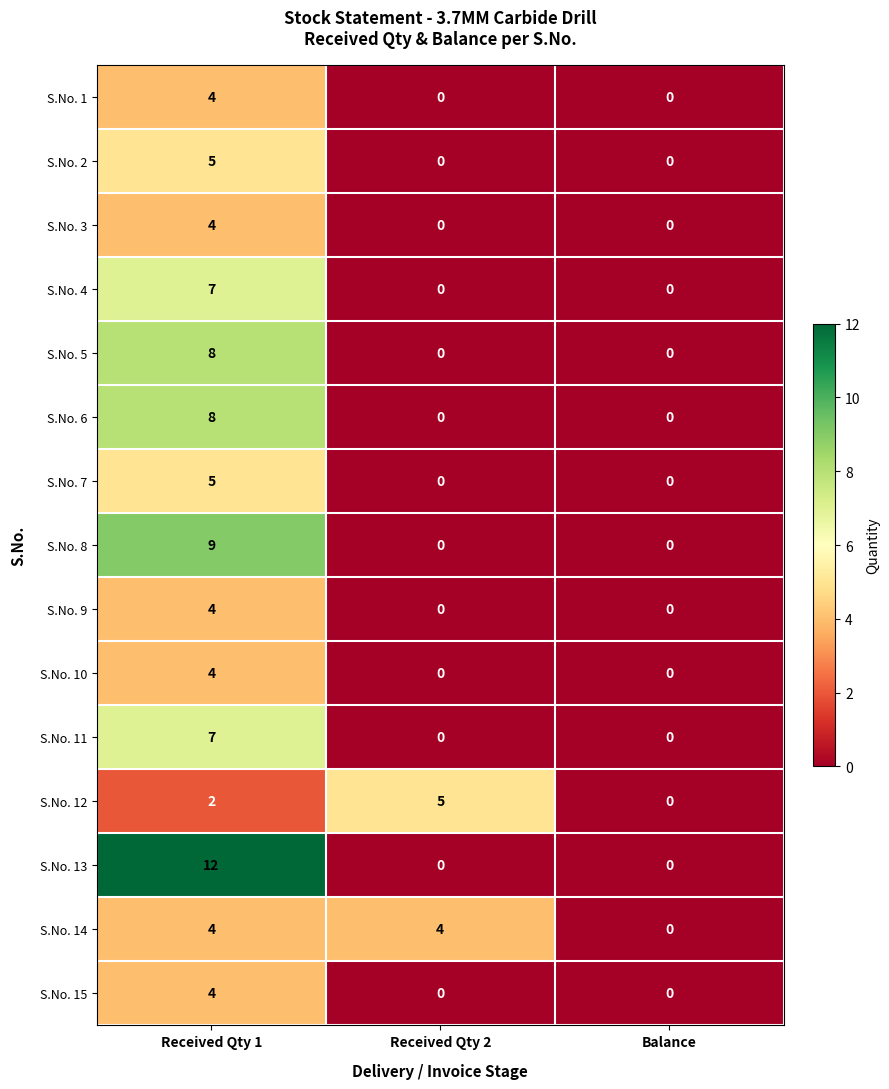

What is the greatest value displayed?

12